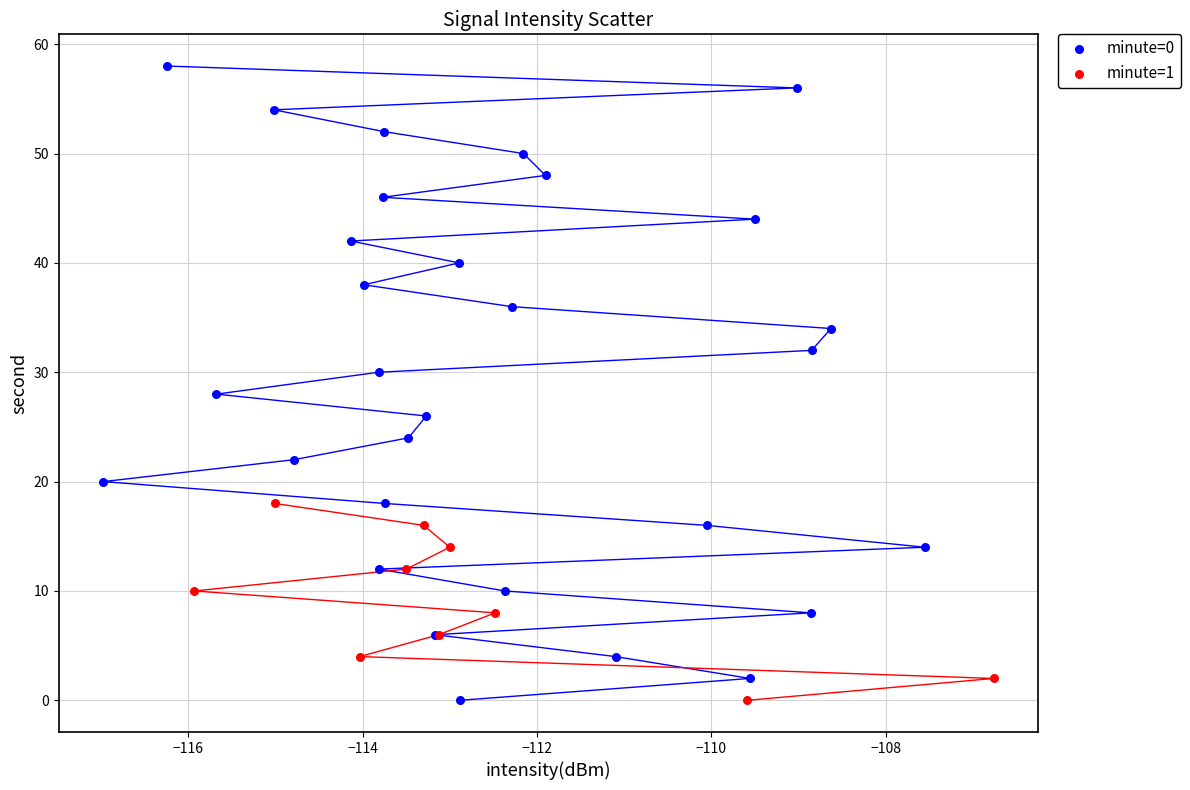

Which series contains the highest Y value?

minute=0